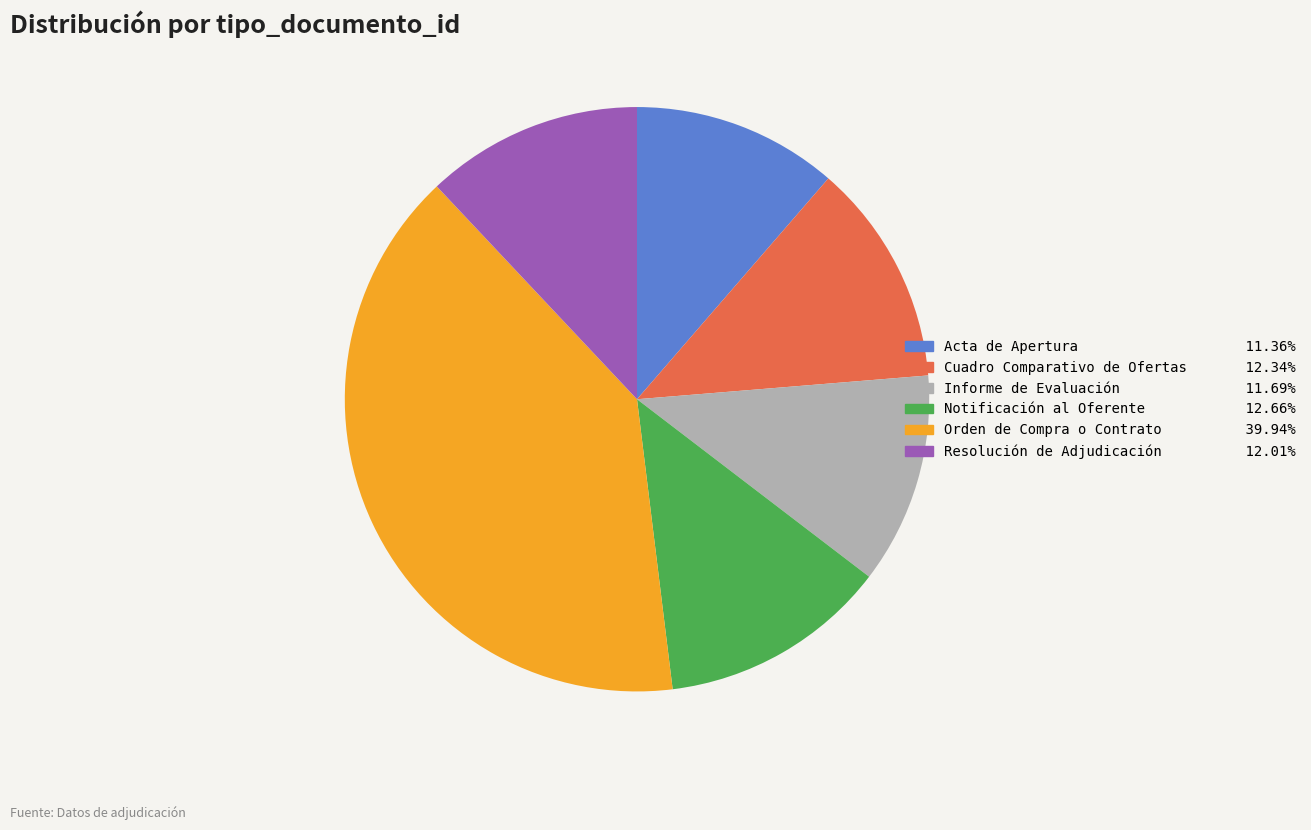

Combined, do Notificación al Oferente and Informe de Evaluación account for over 50%?

No